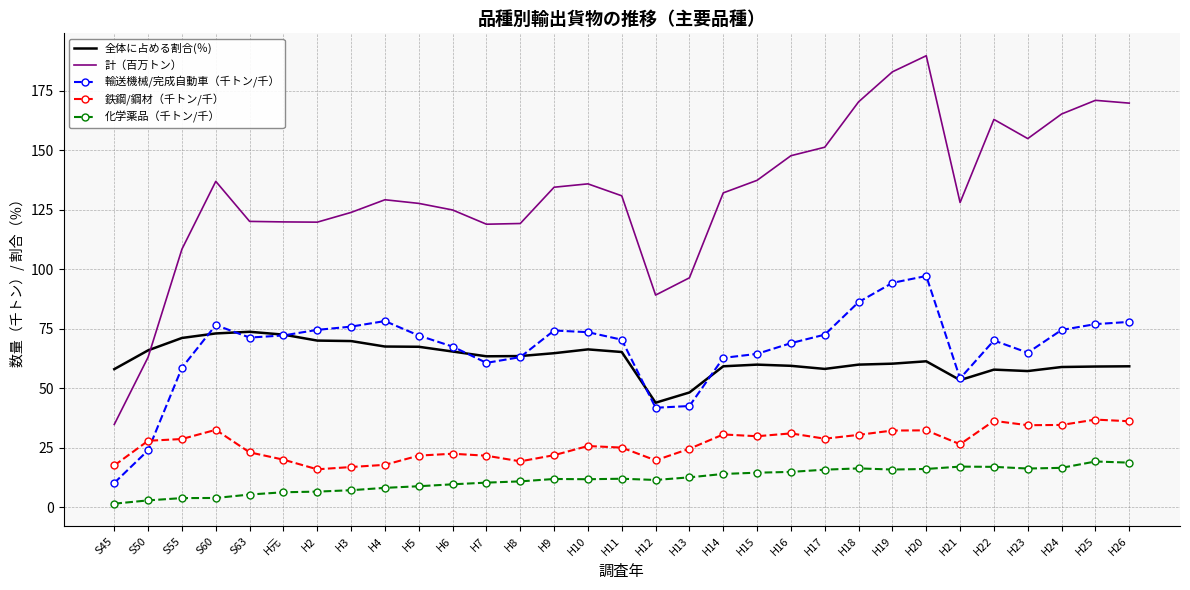

What is the sum of all 全体に占める割合(％) values?

1933.2